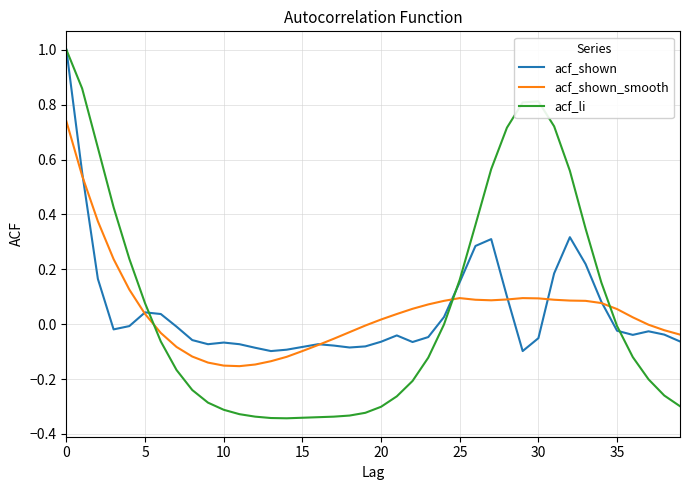

What is the maximum value shown in the chart?

1.0